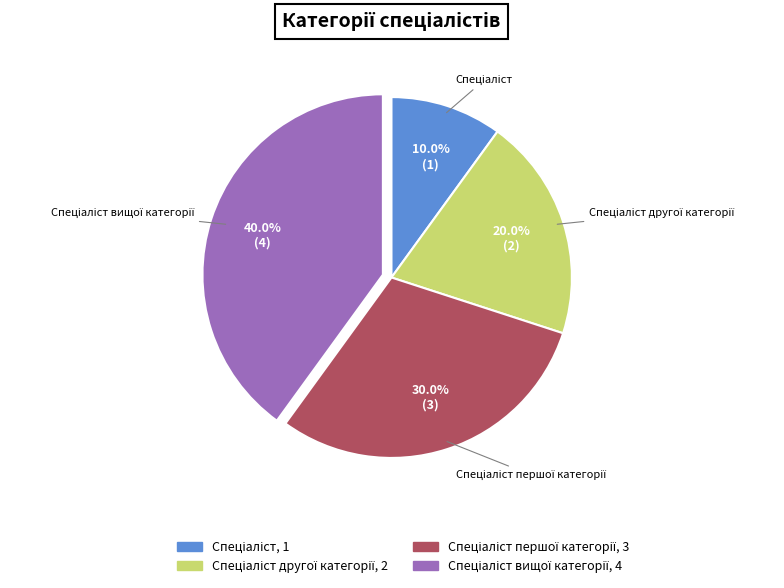

Is there any slice that represents more than half of the pie?

No